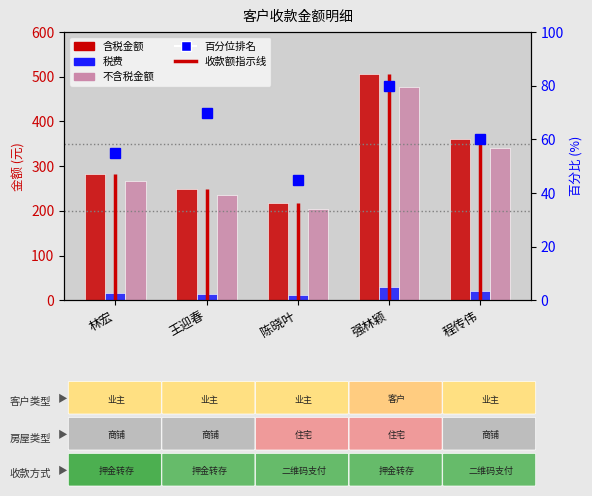

Reading left to right, transcribe all the data shown in this chart.

含税金额: 282.4	249.8	217.6	505.2	361.8
税费: 16.0	14.1	12.3	28.6	20.5
不含税金额: 266.4	235.6	205.2	476.6	341.3
百分位排名: 55.0	70.0	45.0	80.0	60.0